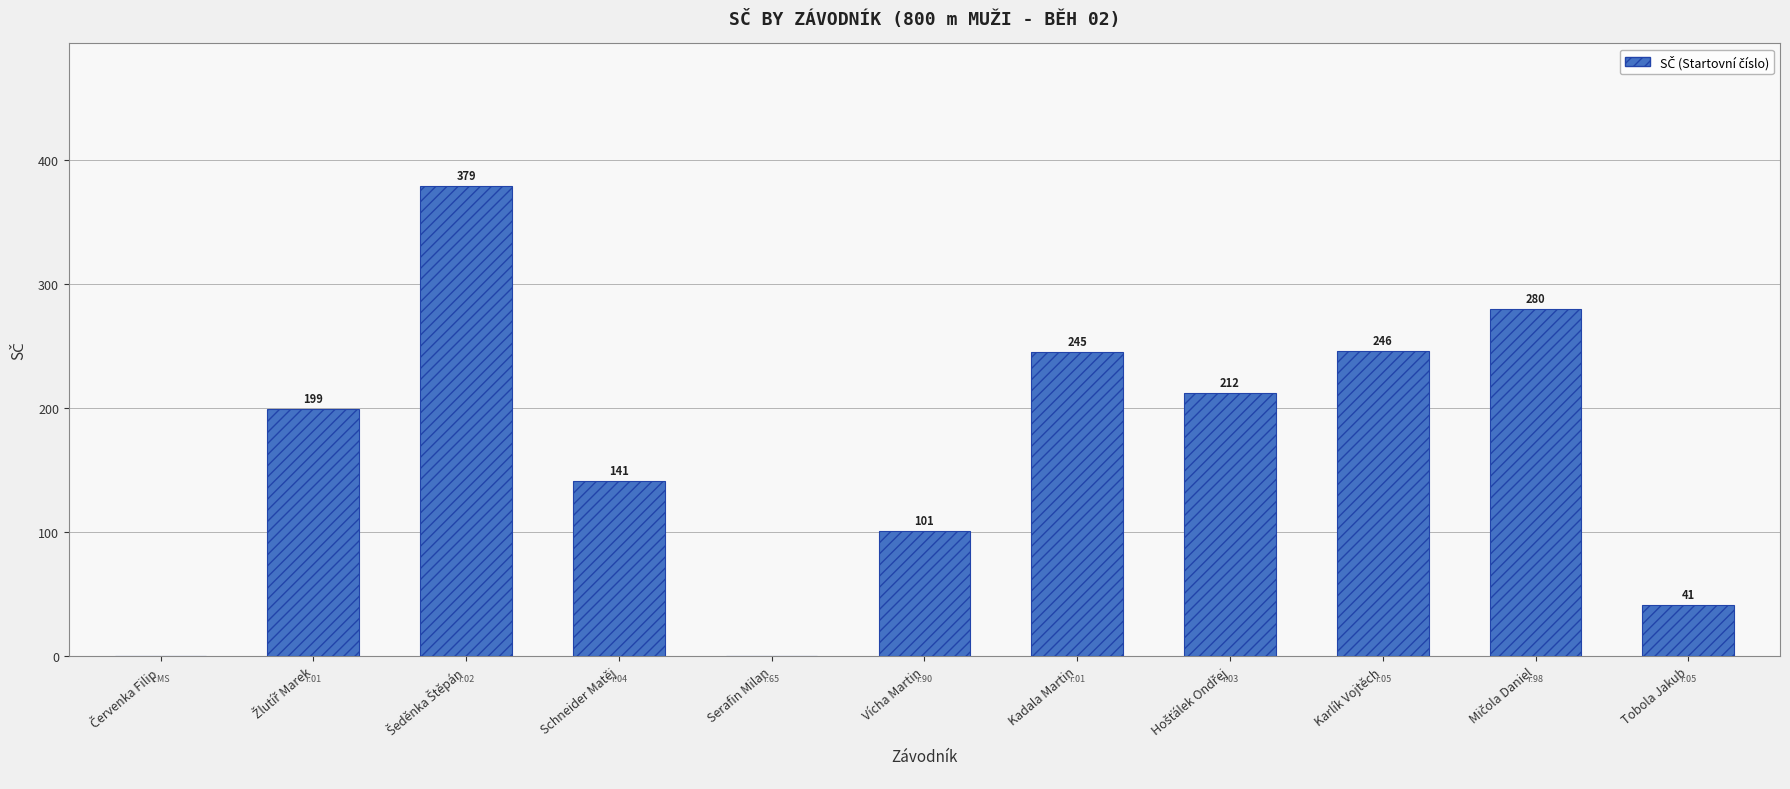

What is the average value?

168